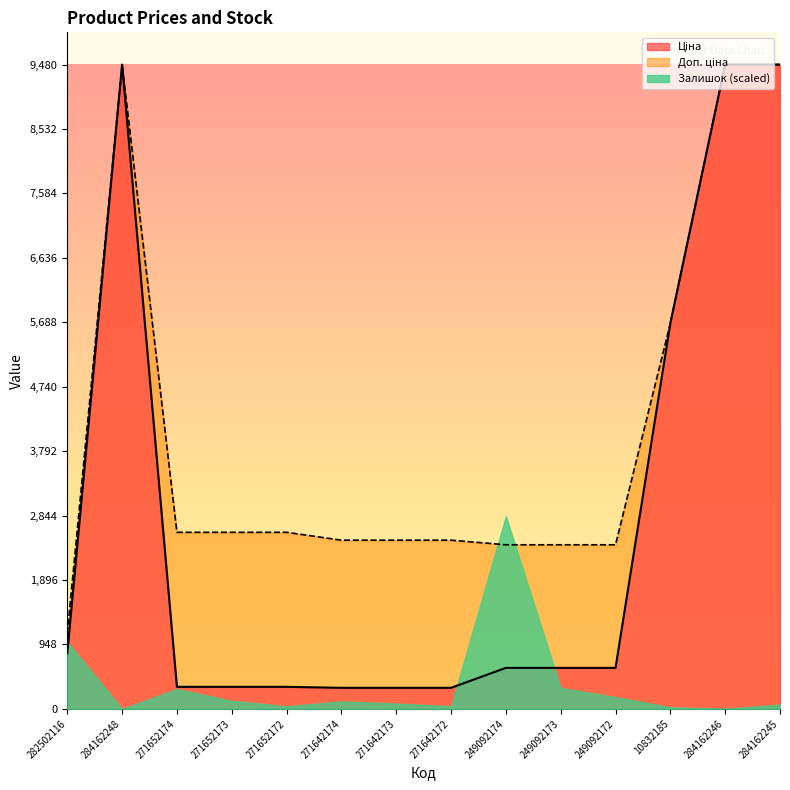

True or false: Ціна and Доп. ціна cross at least once.

False